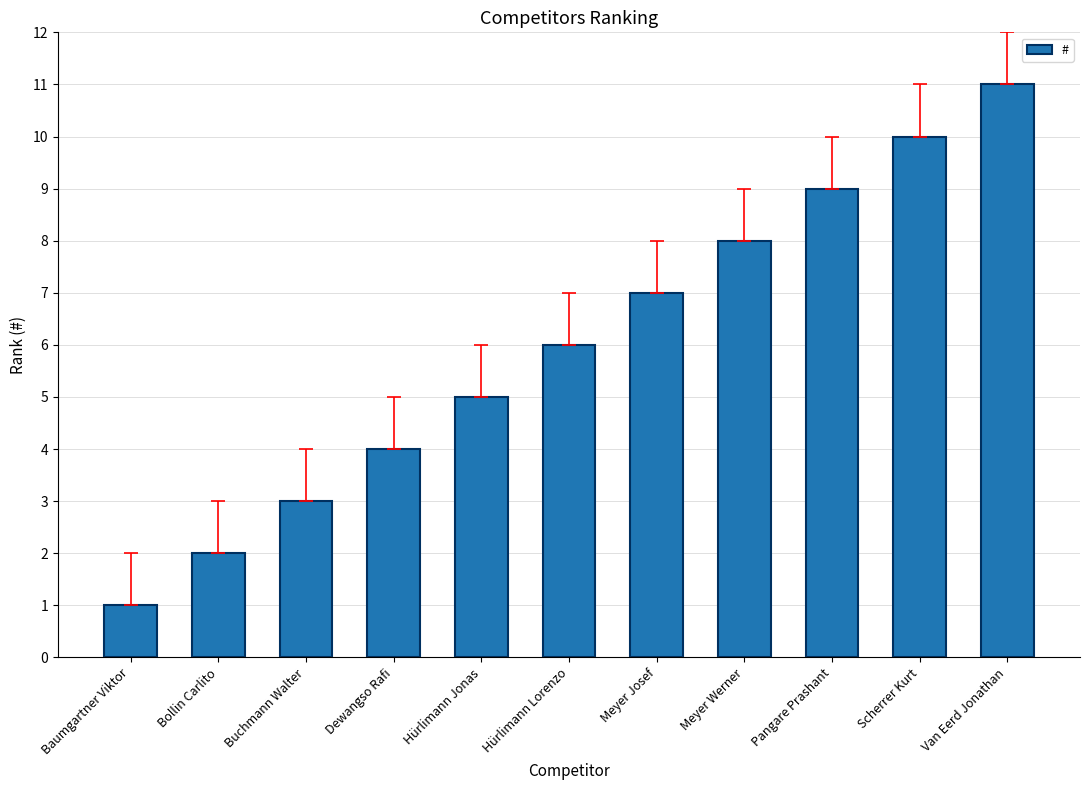

True or false: the data shows 12 at Pangare Prashant.

False